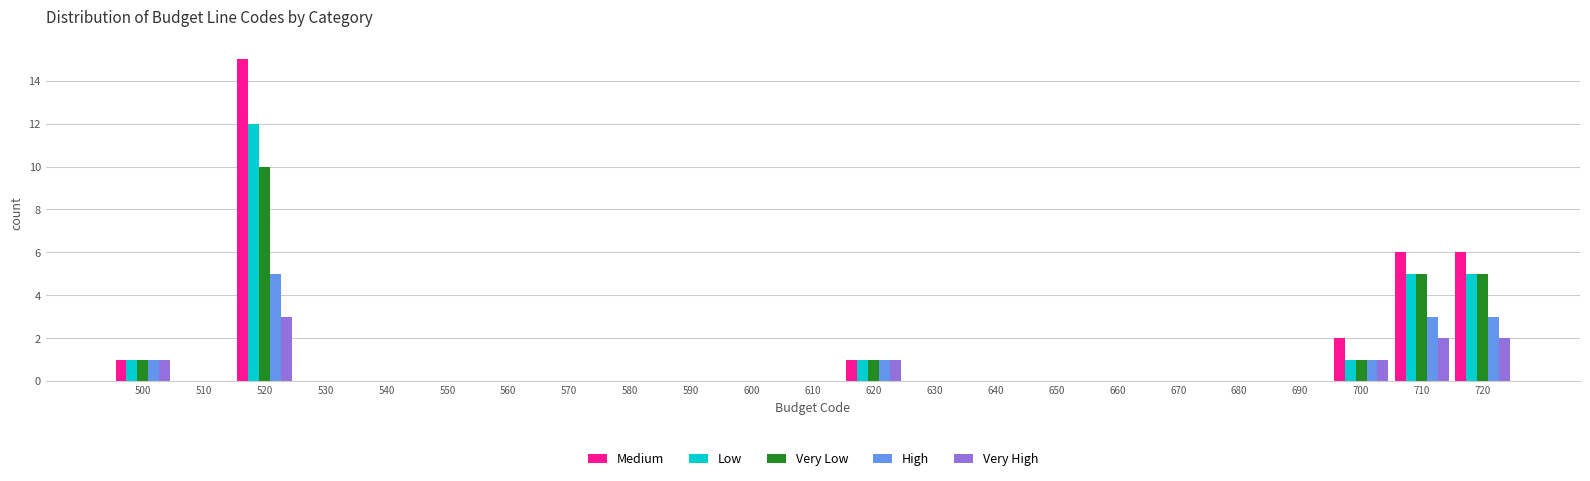

At which category does the chart reach its peak across all series?

520